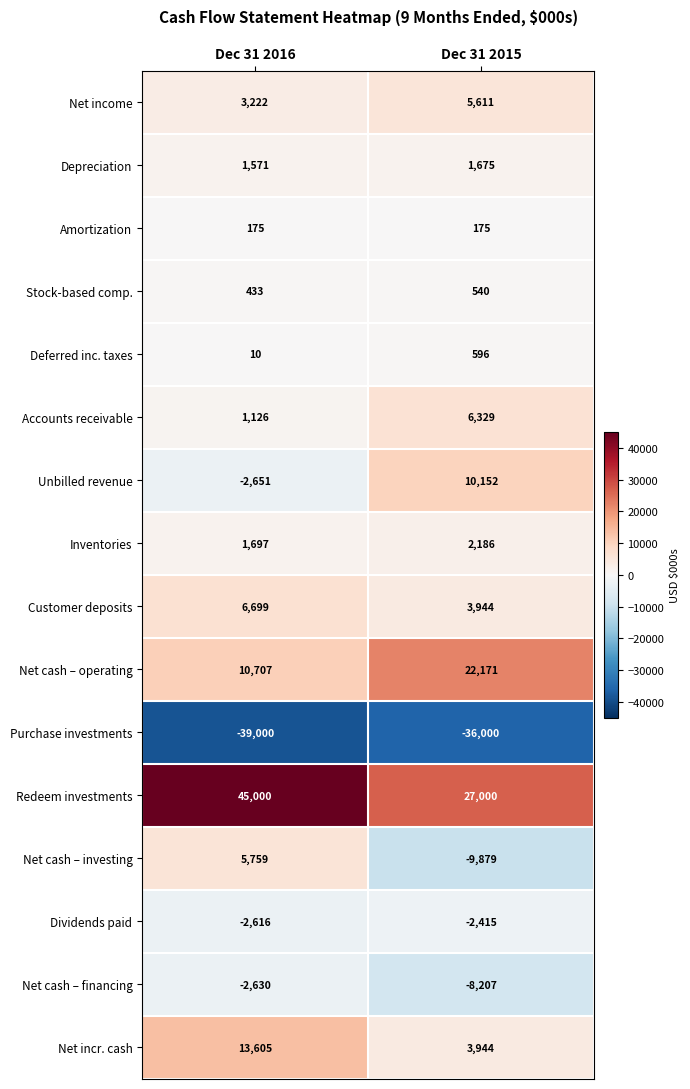

What is the difference between the Unbilled revenue values at Dec 31 2016 and Dec 31 2015?

12803